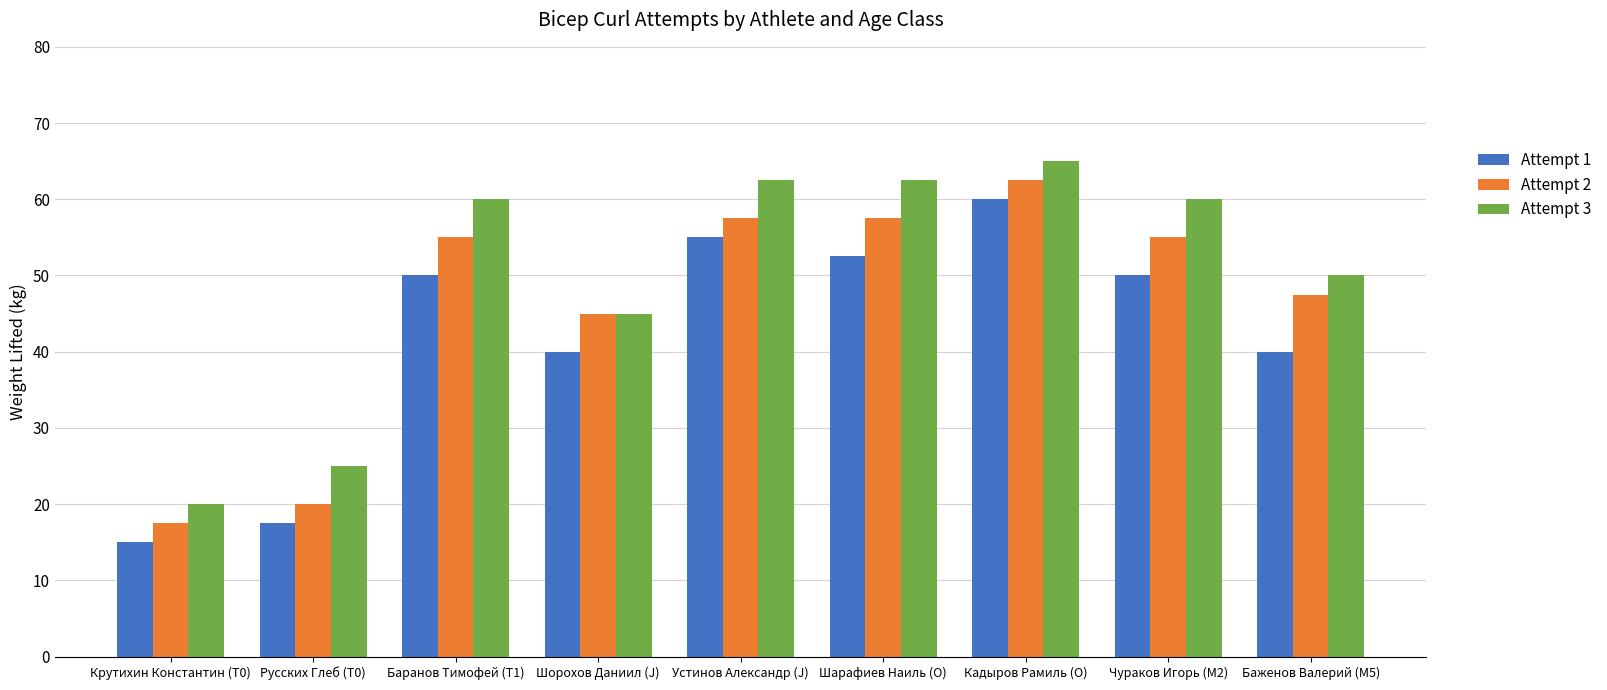

What is the value of the Attempt 2 bar at the 5th from the left?

57.5